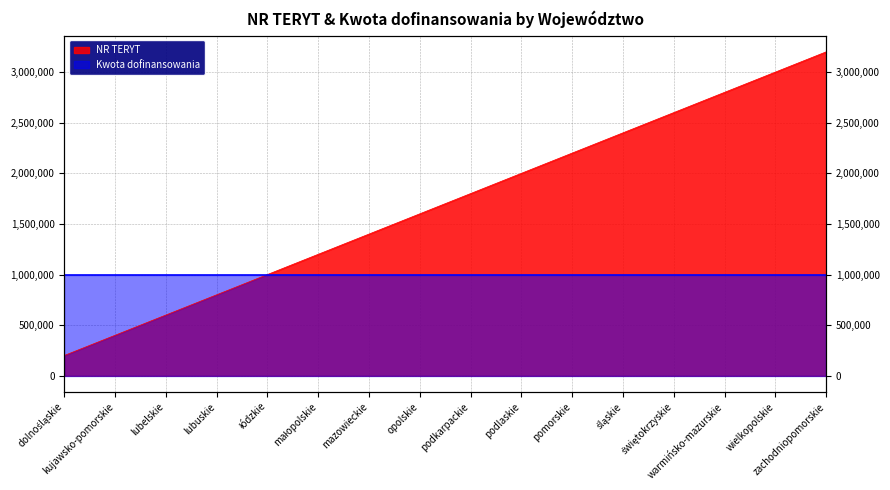

Which has a higher value, zachodniopomorskie or mazowieckie?

zachodniopomorskie